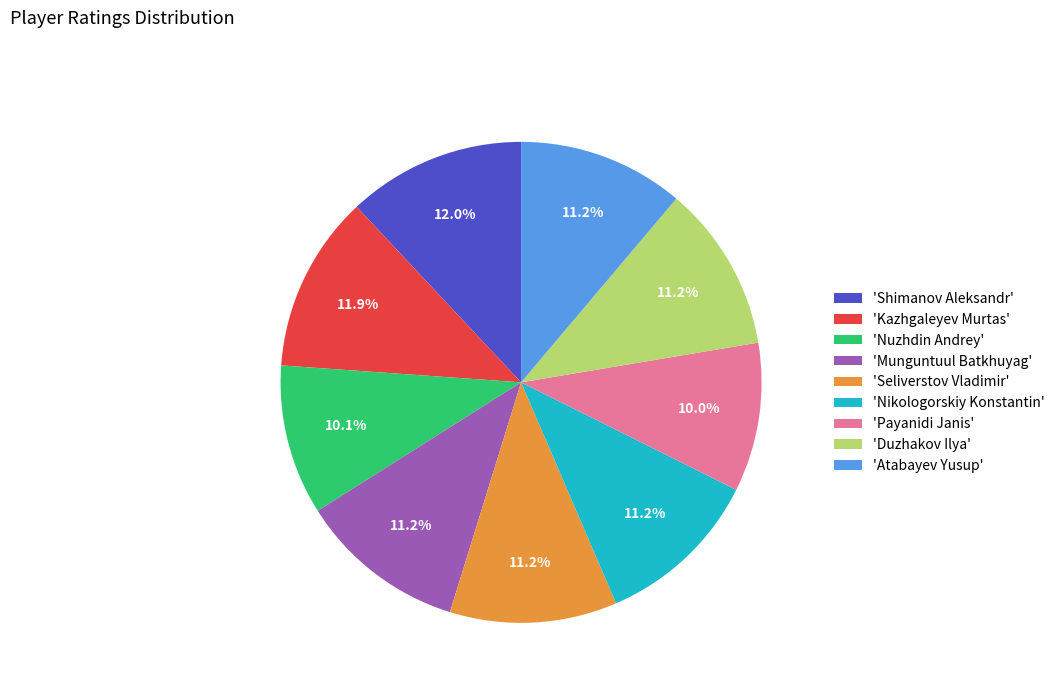

What portion of the pie excludes 'Kazhgaleyev Murtas'?

88.1%